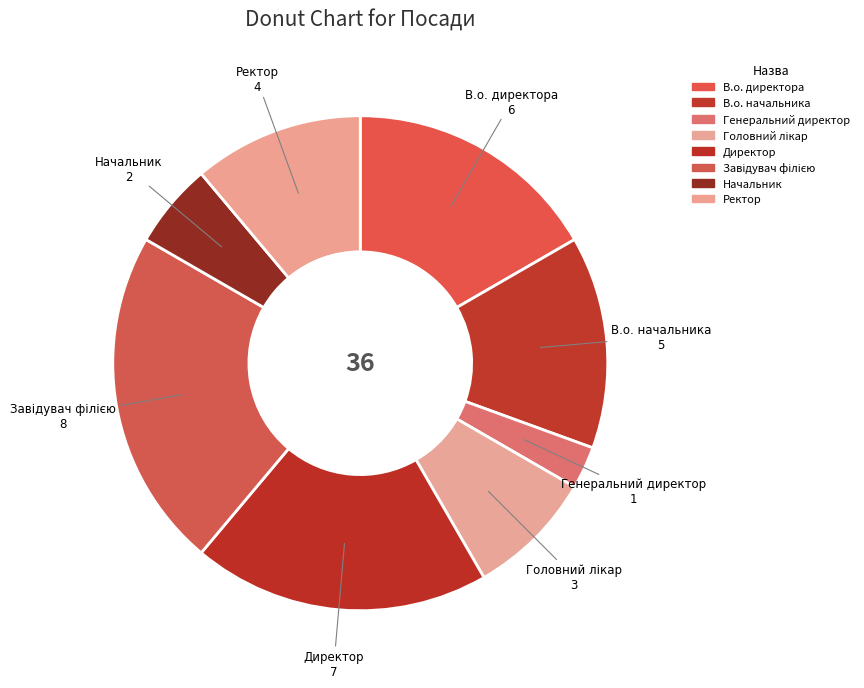

Is there a majority slice in this chart?

No